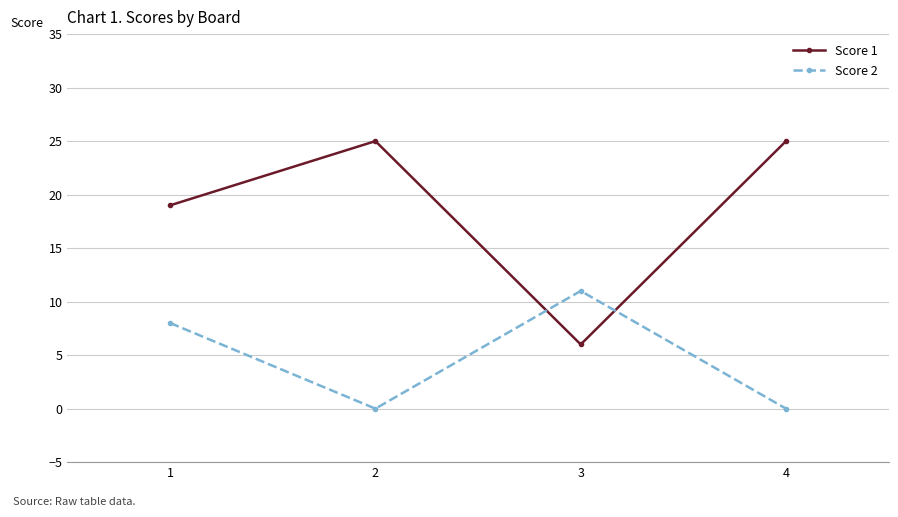

What is the lowest value of the Score 1 series?

6